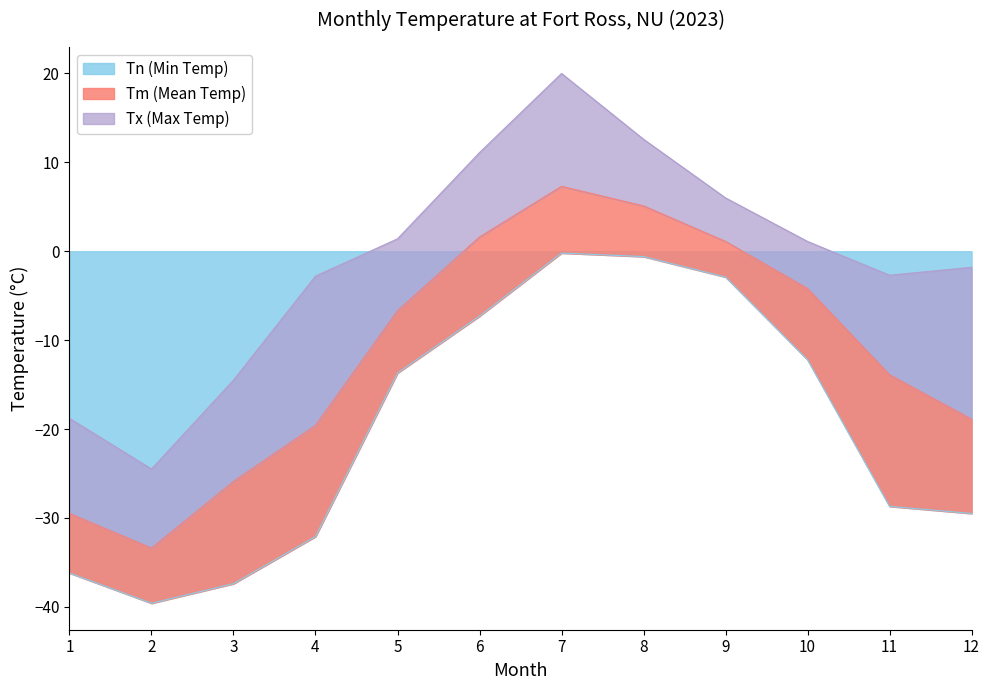

True or false: Tm (Mean Temp) and Tx (Max Temp) intersect in this chart.

False